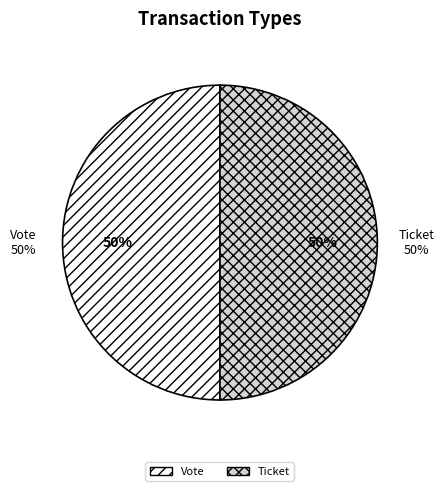

True or false: Ticket (io_index=0) accounts for 8% of the total.

False